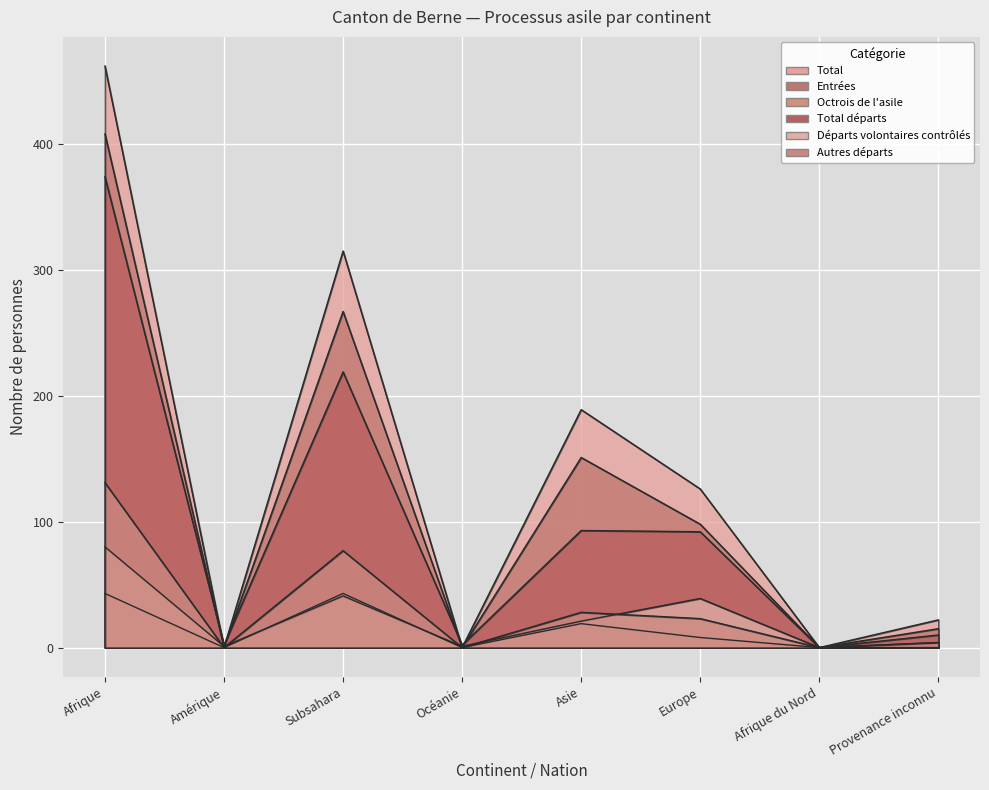

At how many categories does at least one series exceed 310?

2